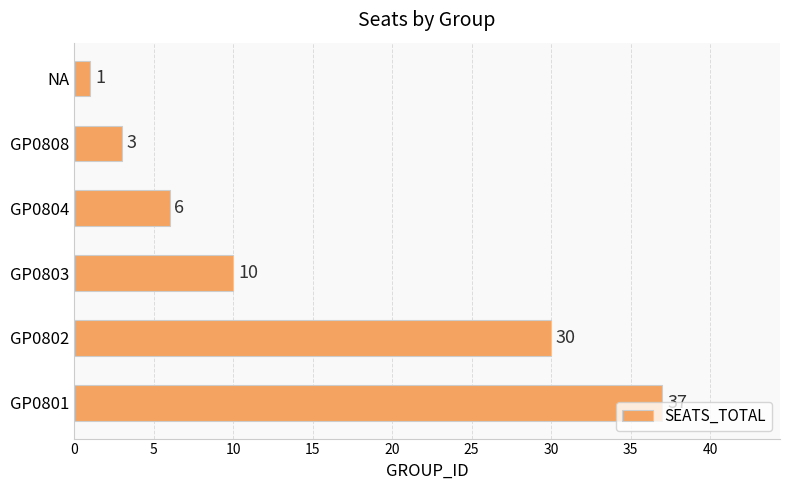

How many series are shown in this chart?

1